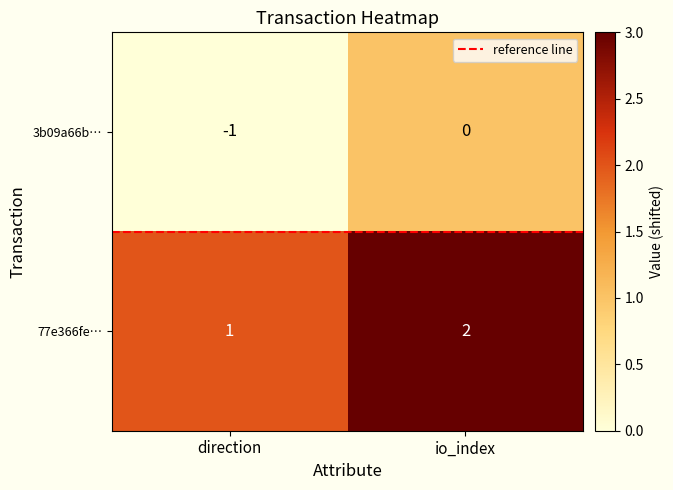

What is the sum of all 77e366fe… values?

3